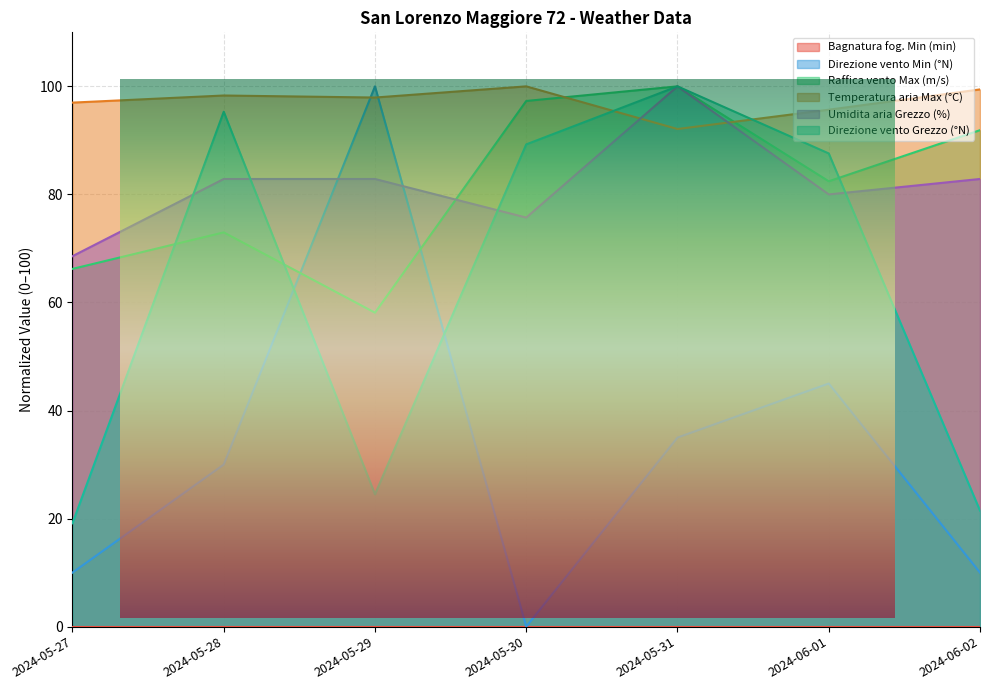

What is the average value of the Direzione vento Grezzo (°N) series?

62.5